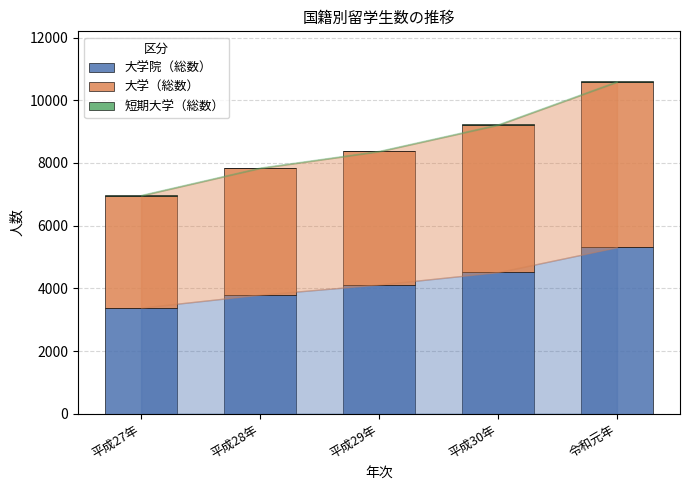

At which category is the sum across all series the highest?

令和元年